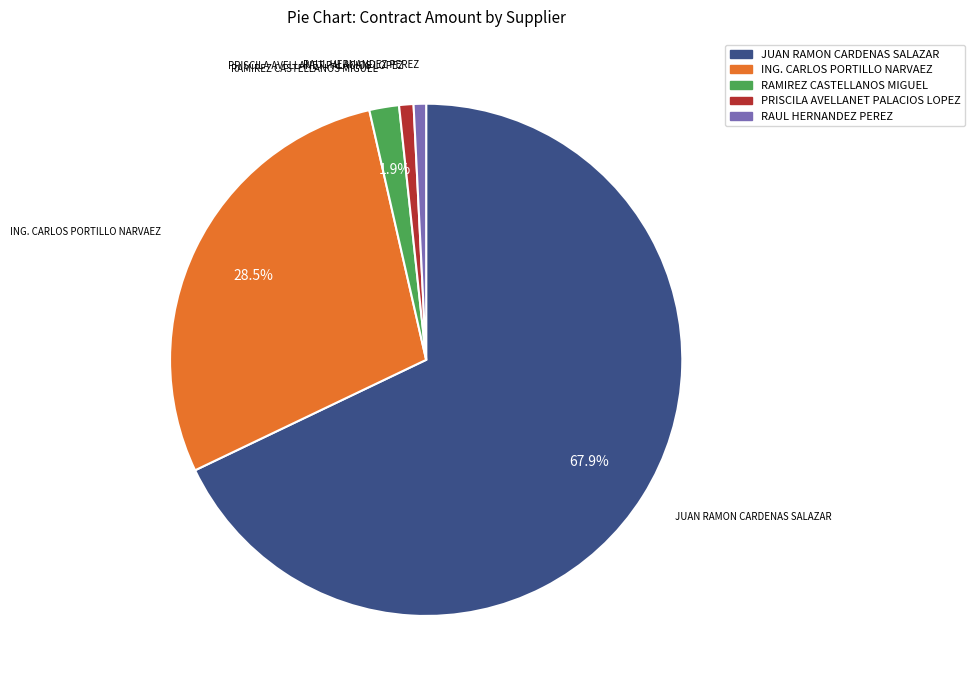

How many segments does this pie chart have?

5